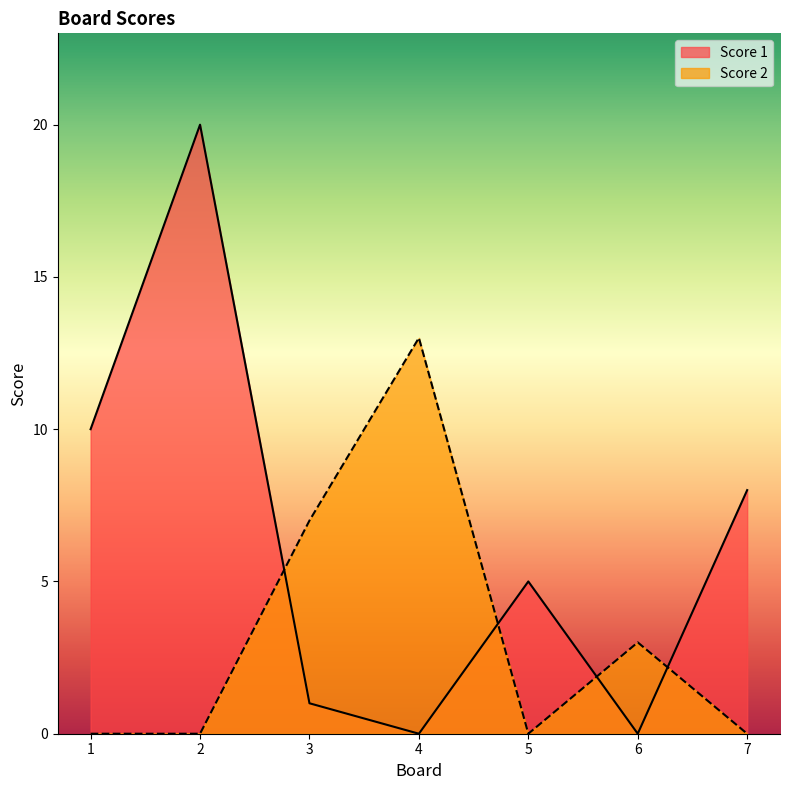

List the series in order of their overall mean, highest first.

Score 1, Score 2